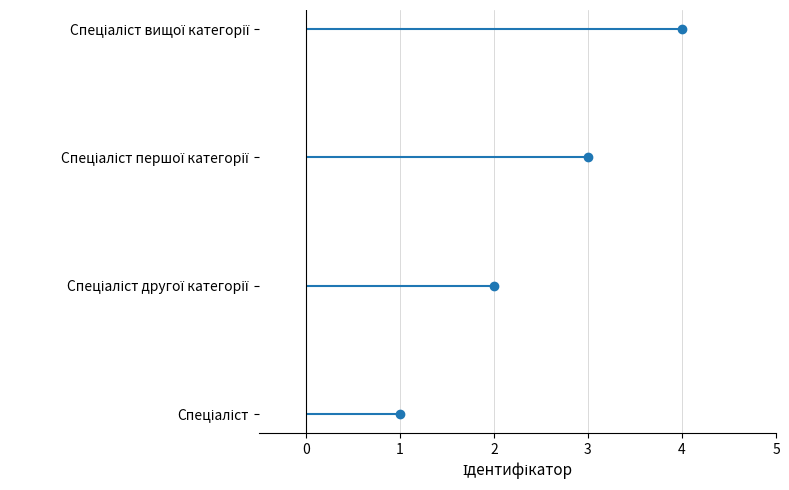

Reading right to left, what are all the values shown in this chart?

4	3	2	1